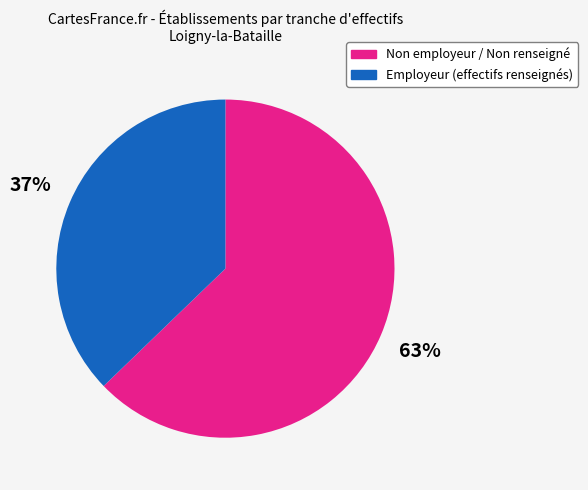

Does any single category account for the majority?

Yes